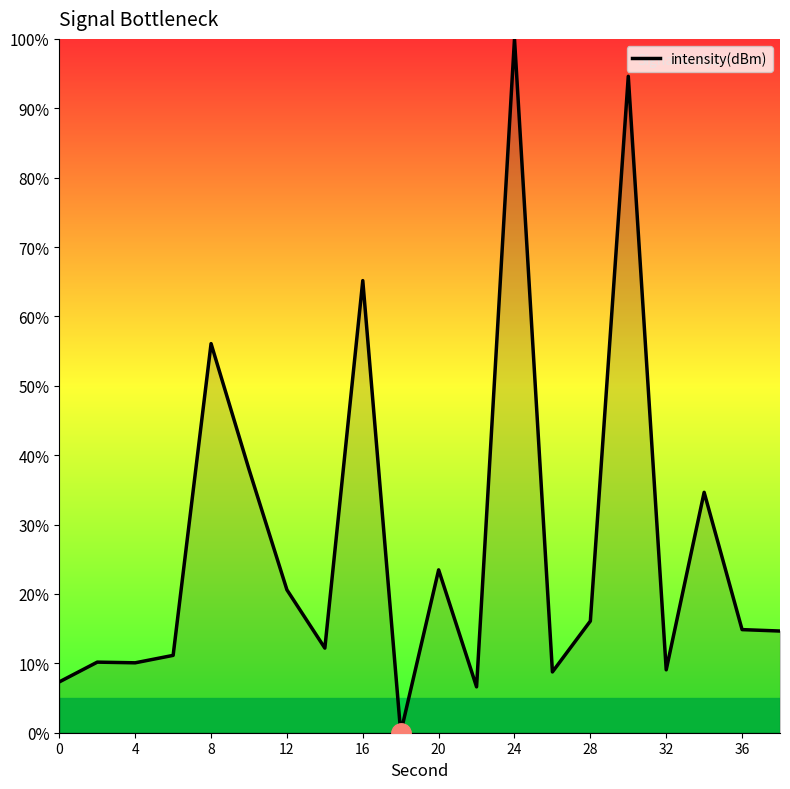

True or false: there are more than 2 points higher than both neighbors.

True